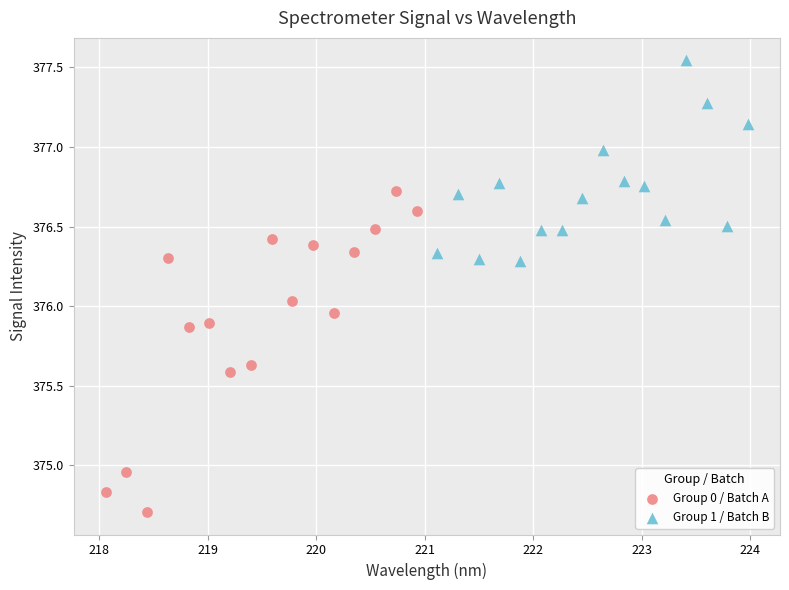

Which series has the largest Y range (max minus min)?

Group 0 / Batch A